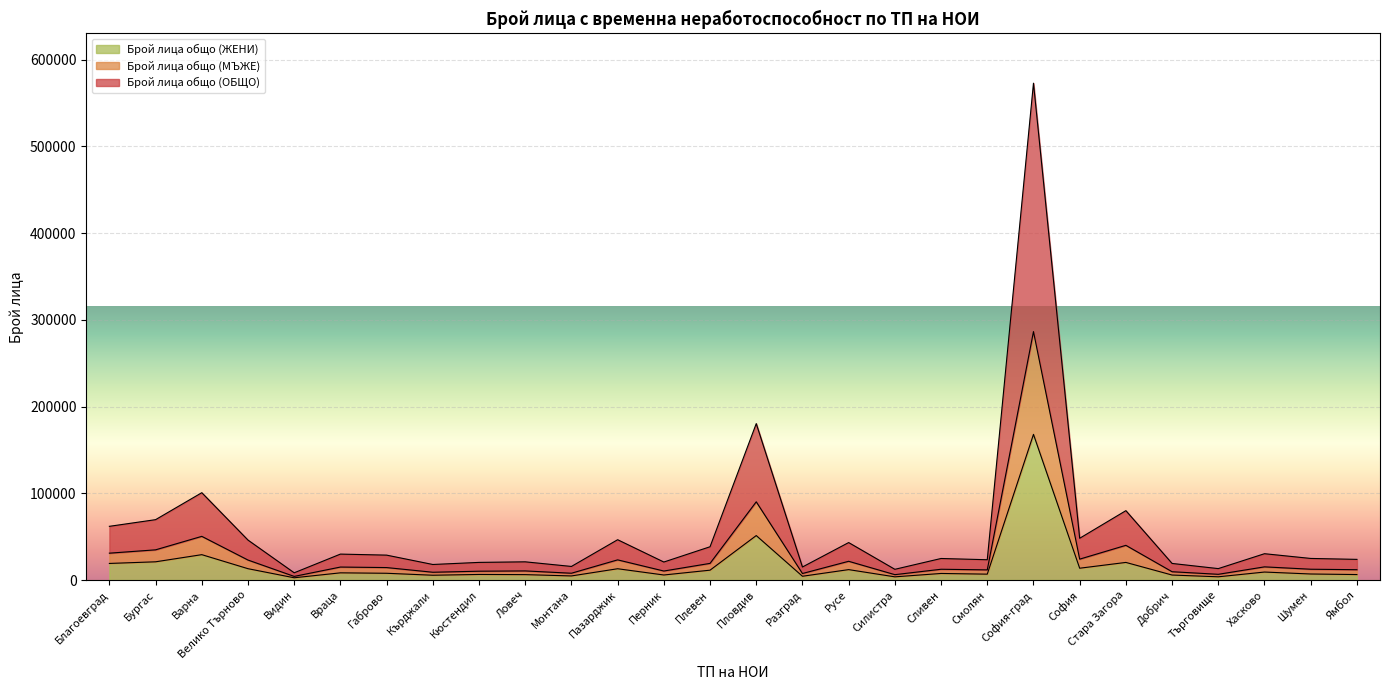

The value of Брой лица общо (ЖЕНИ) at Благоевград is 19104. True or false?

True